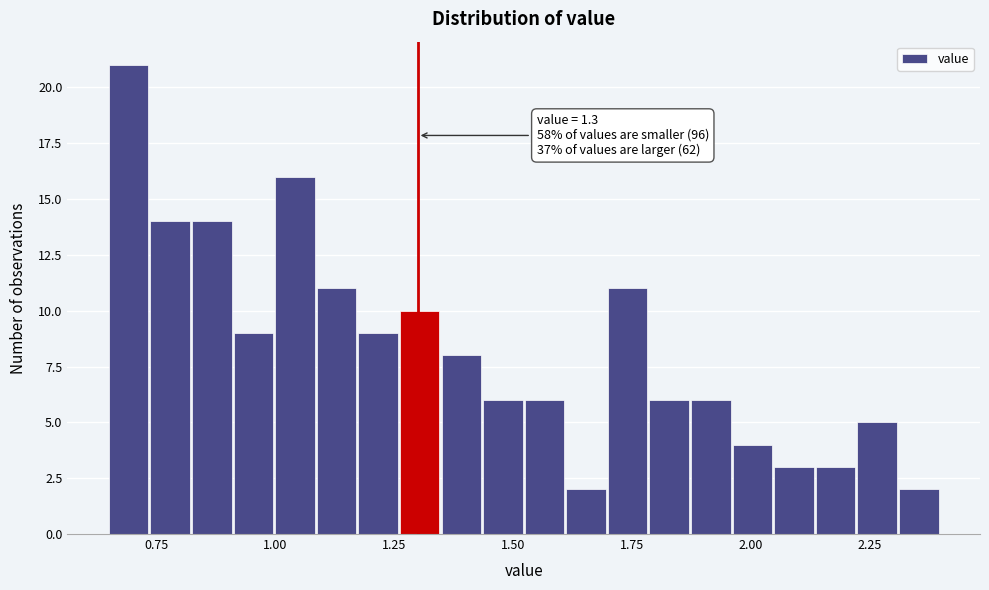

Around what value on the x-axis is the tallest bar? Give the approximate position of its centre, as read against the axis.

0.70